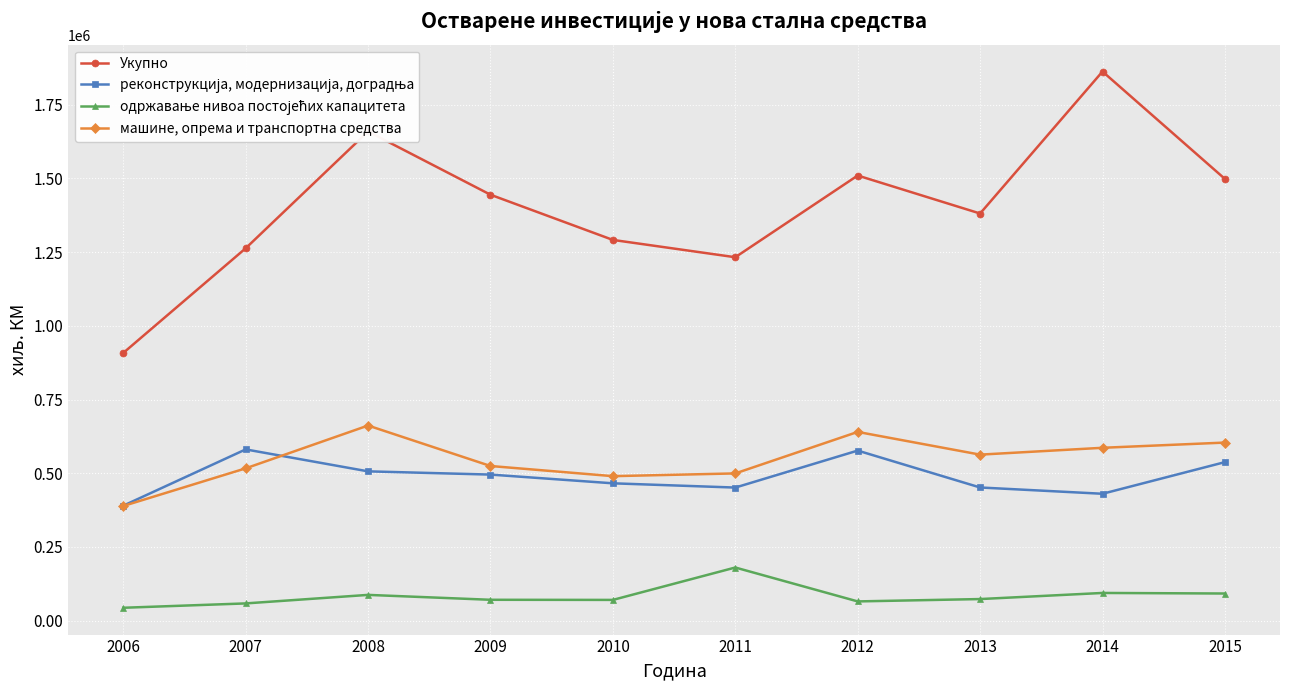

Where is the first local minimum for Укупно?

2011